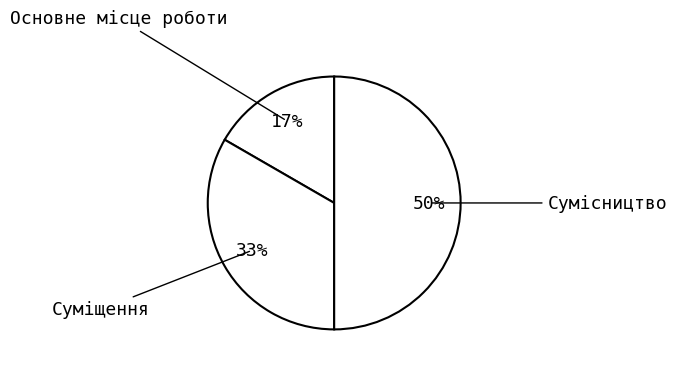

To the nearest percent, what is the difference between the Основне місце роботи and Сумісництво slice percentages?

33%